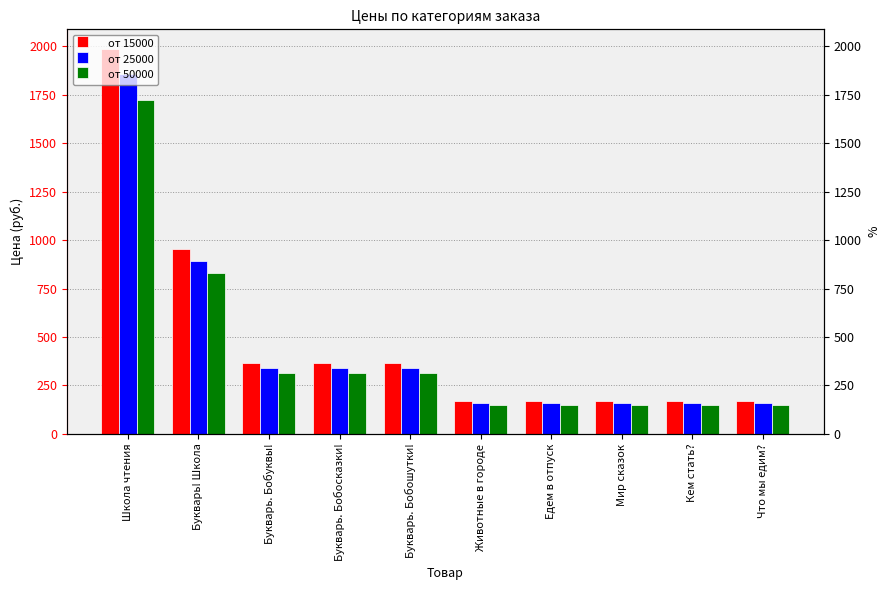

Reading left to right, transcribe all the data shown in this chart.

от 15000: 1988	956	365	365	365	172	172	172	172	172
от 25000: 1855	892	340	340	340	161	161	161	161	161
от 50000: 1723	828	316	316	316	149	149	149	149	149